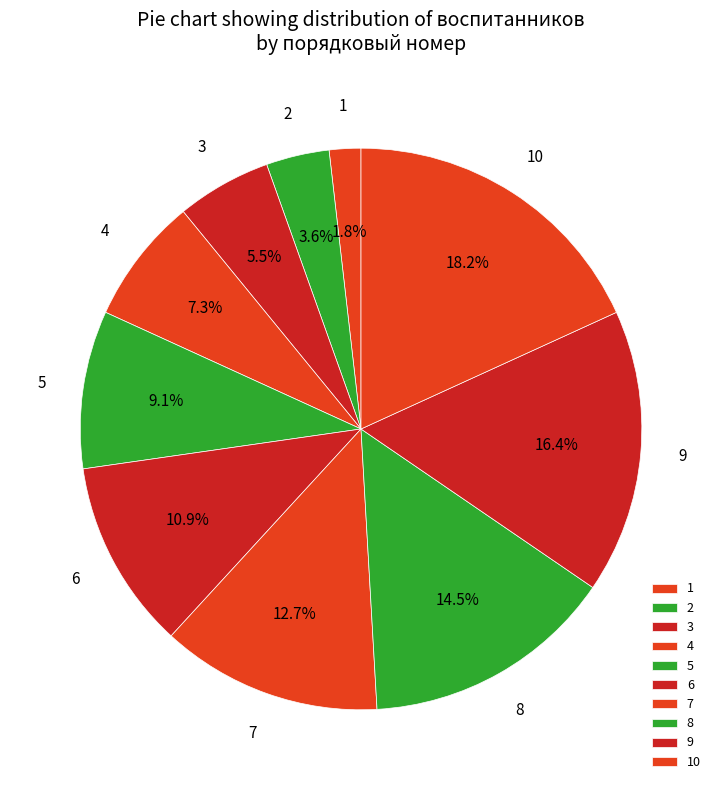

Is there a majority slice in this chart?

No